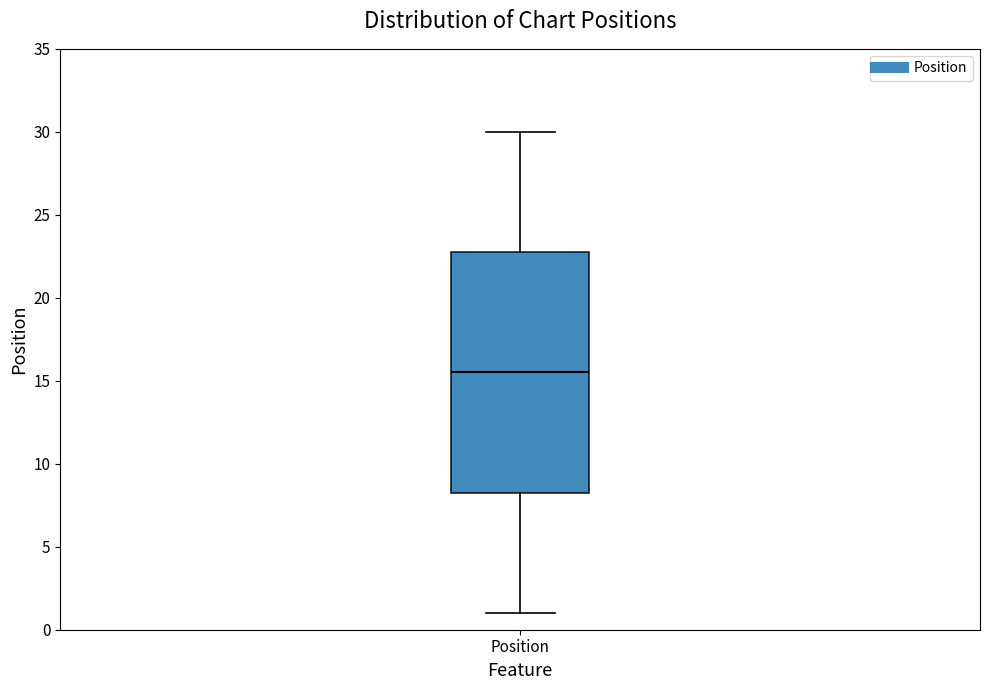

Transcribe this box plot: give where the median line is, the range the box spans, and where the two whiskers end, as read against the y-axis. The values are not printed on the chart, so give them approximately, as read against the axis.

median 15.5, box 8.5 to 23.0, whiskers 1.0 to 30.0